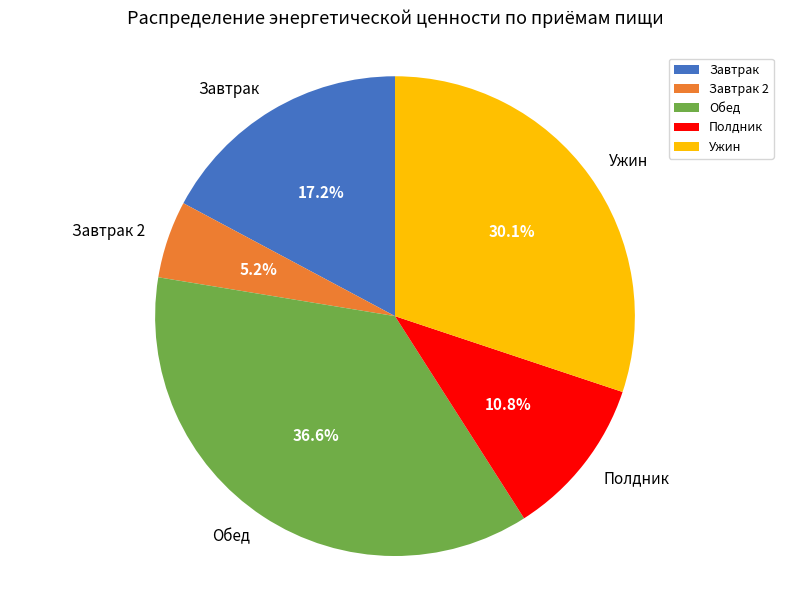

Which has a higher value, Завтрак or Ужин?

Ужин